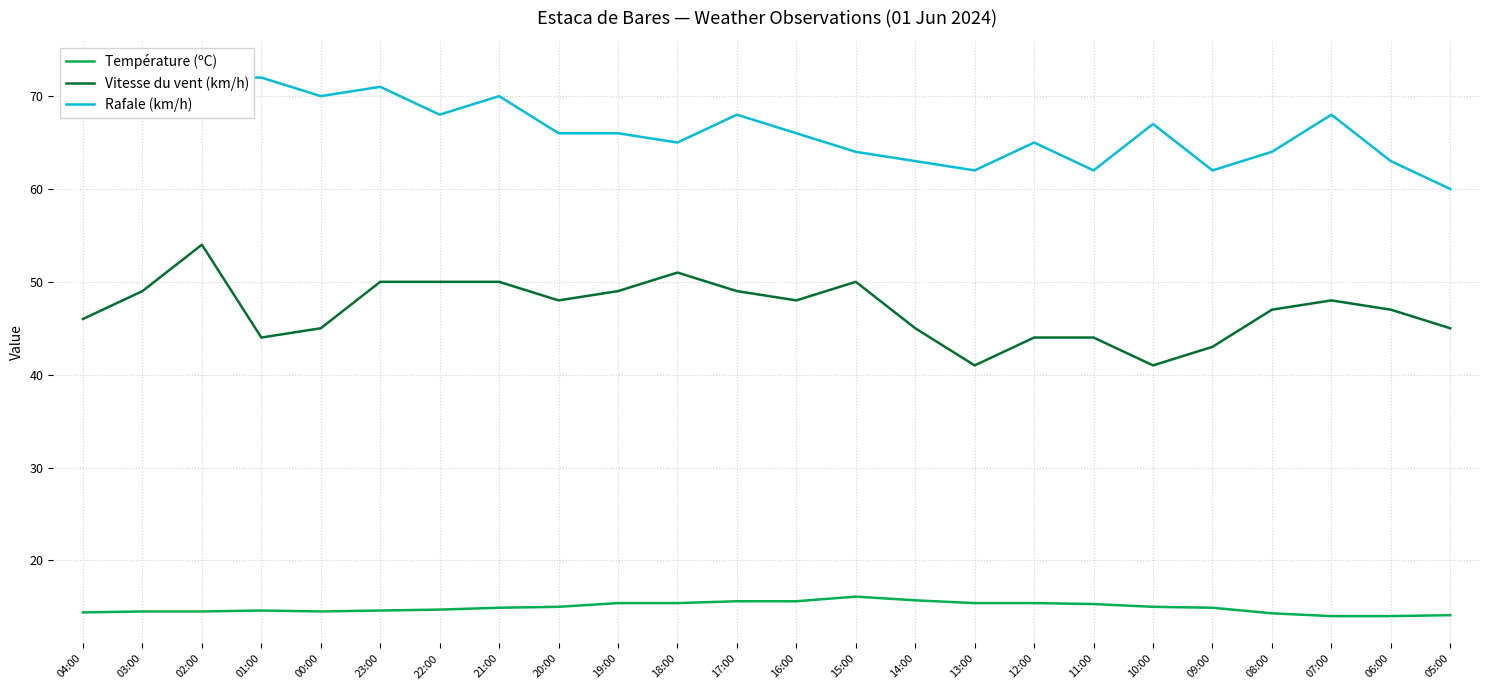

Rank the categories by Rafale (km/h) value from highest to lowest.

03:00, 02:00, 01:00, 04:00, 23:00, 00:00, 21:00, 22:00, 17:00, 07:00, 10:00, 20:00, 19:00, 16:00, 18:00, 12:00, 15:00, 08:00, 14:00, 06:00, 13:00, 11:00, 09:00, 05:00